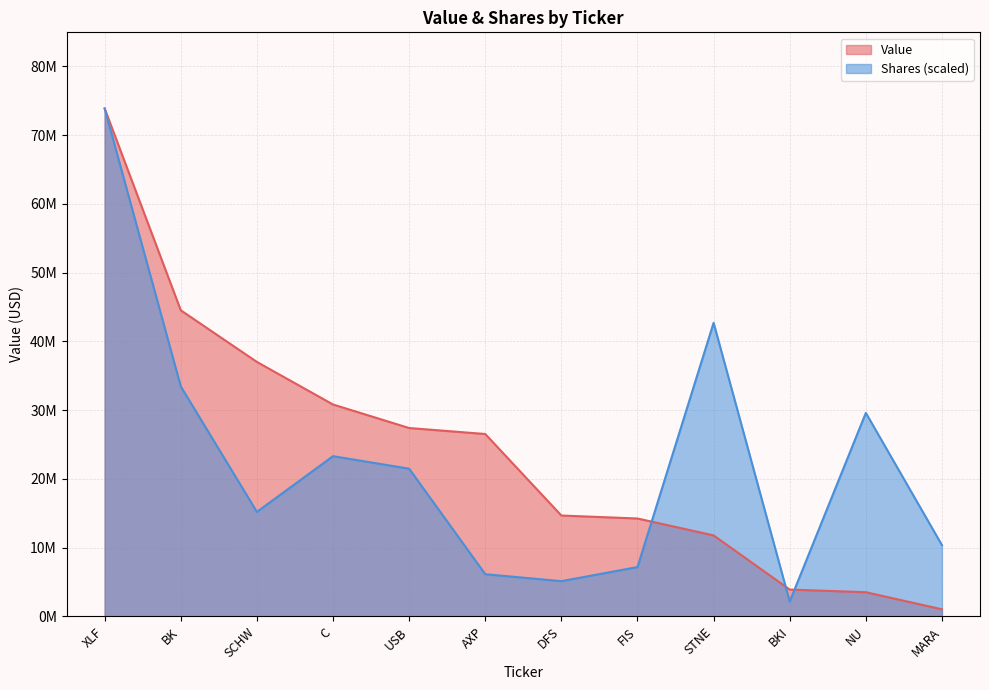

Which category has the highest value across all series?

XLF